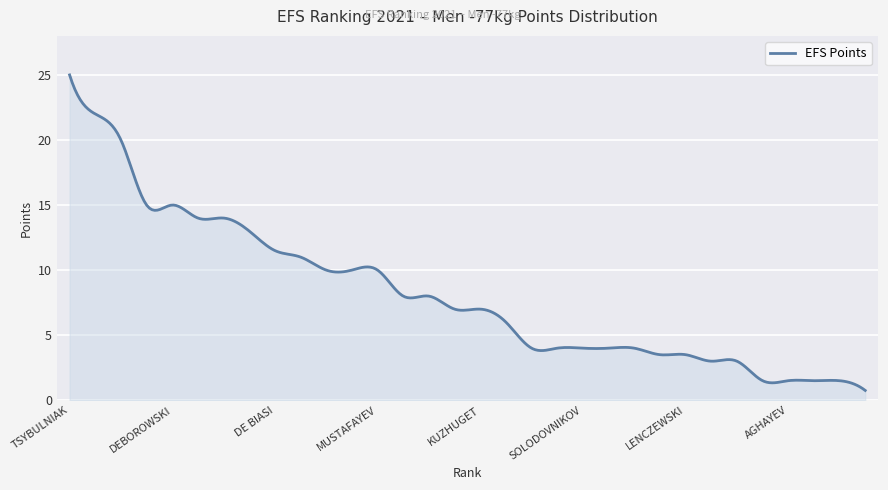

What is the minimum value shown in the chart?

0.8